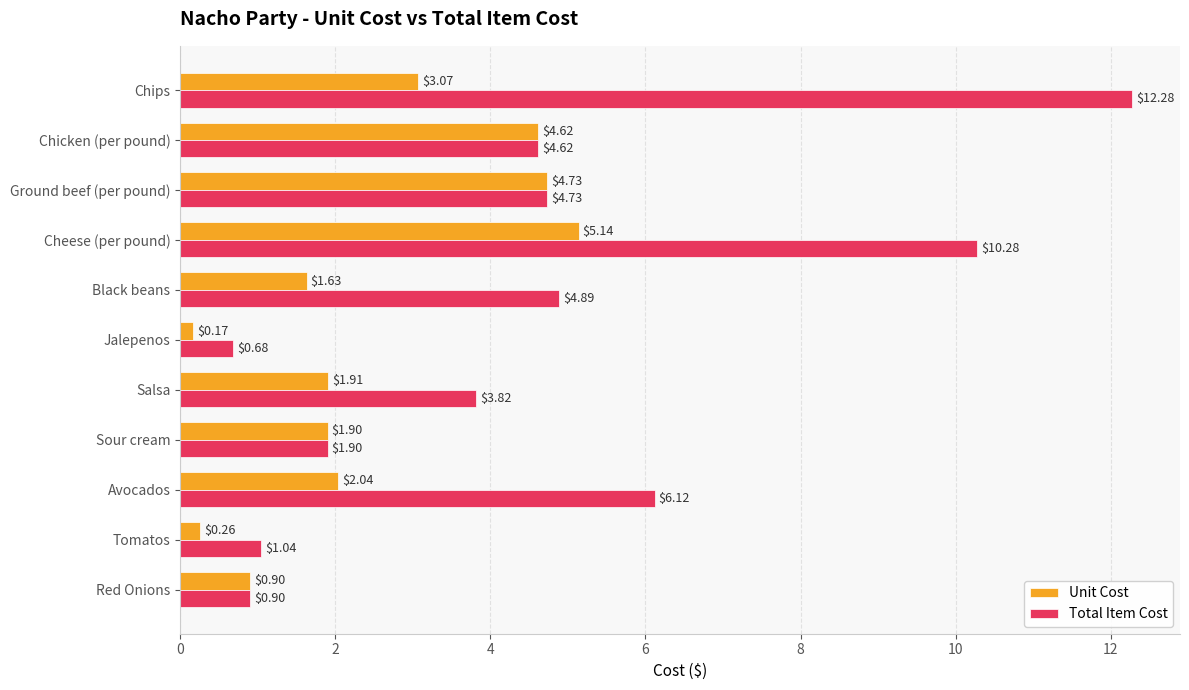

What is the difference between the second highest and minimum values in the Total Item Cost series?

9.6